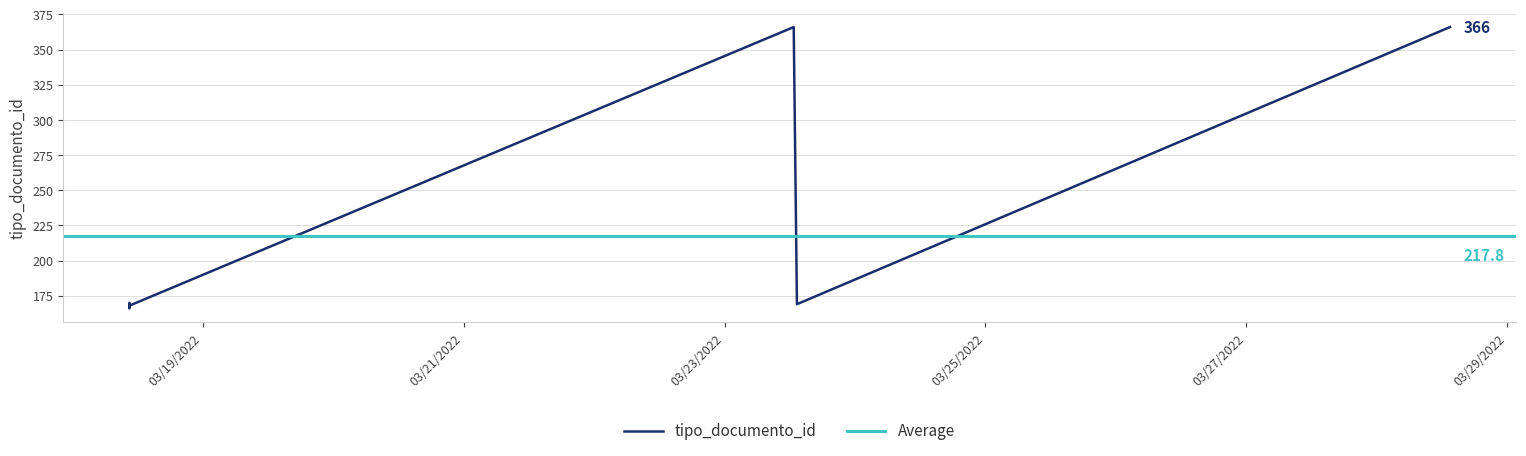

What is the change in value from 2022-03-18 10:30:28 to 2022-03-28 13:27:14?

+196